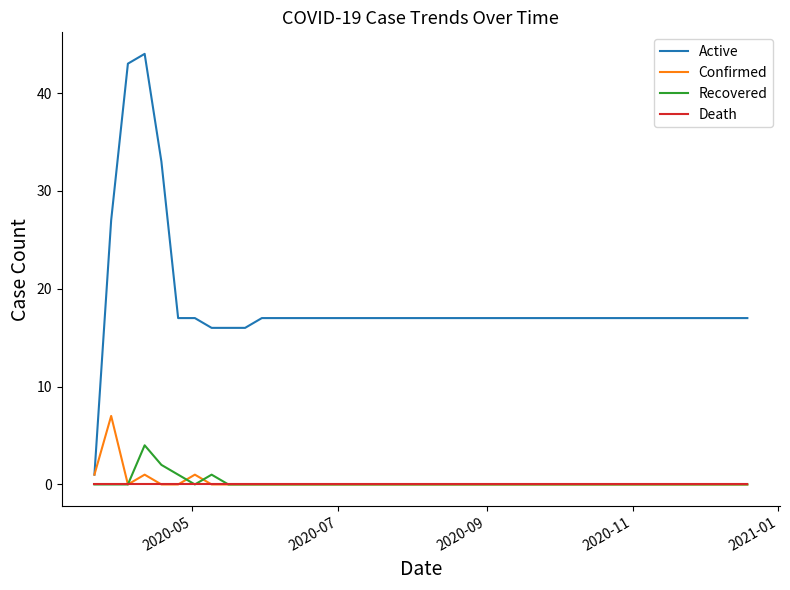

What is the highest value of the Confirmed series?

7